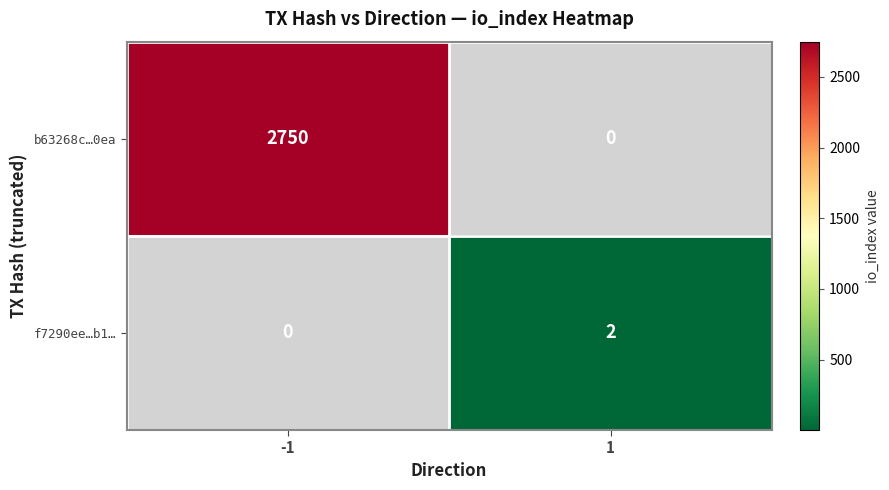

Is it true that b63268c…0ea equals 4906 at -1?

False